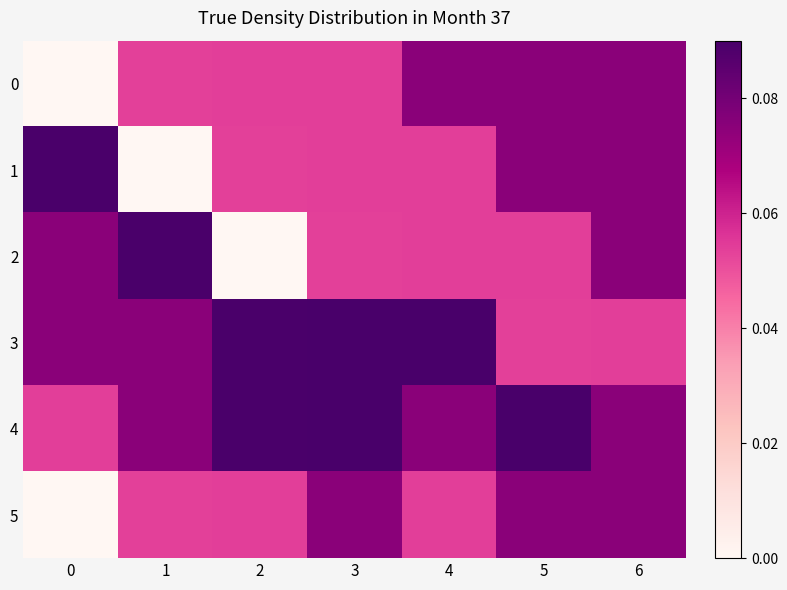

Between 0 and 6, which is larger?

6